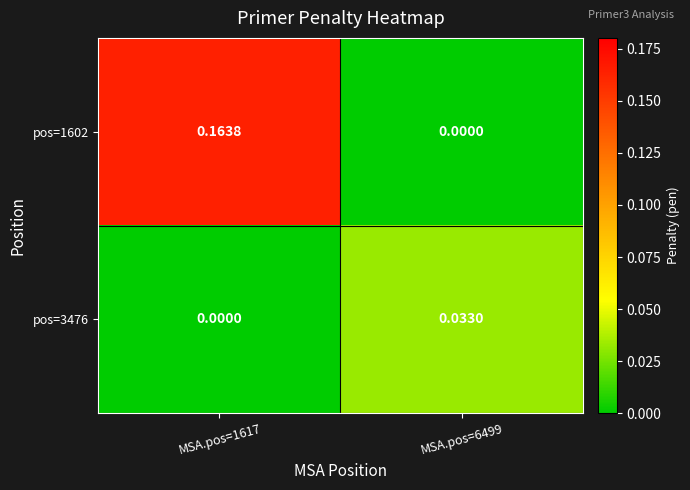

Between MSA.pos=1617 and MSA.pos=6499, which series saw the biggest shift?

pos=1602